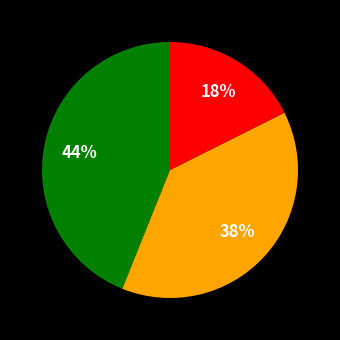

To the nearest percent, what is the difference between the largest and smallest slice percentages?

26%